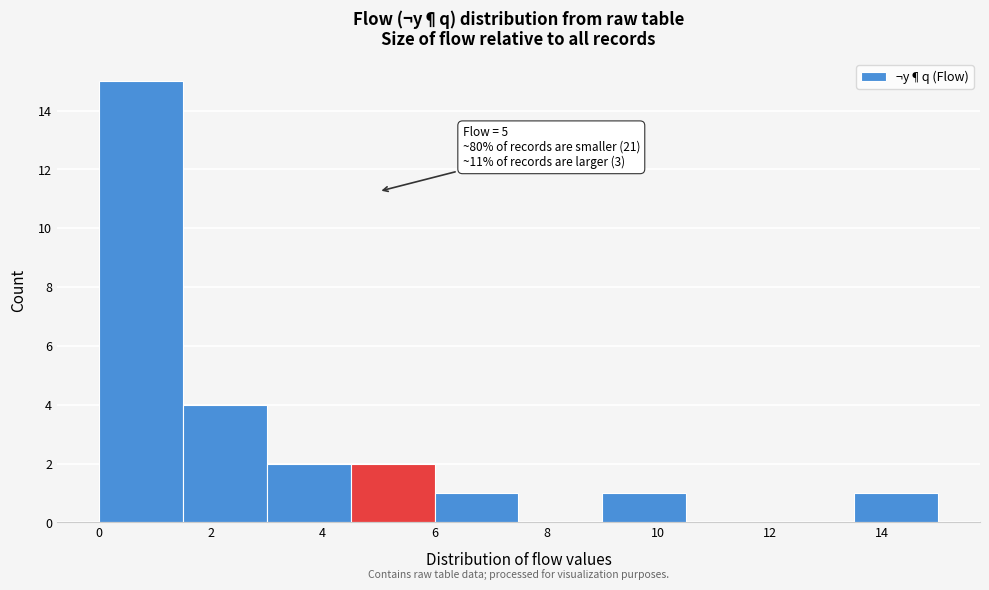

Over which range of the x-axis is the bar tallest?

0.0 to 1.5